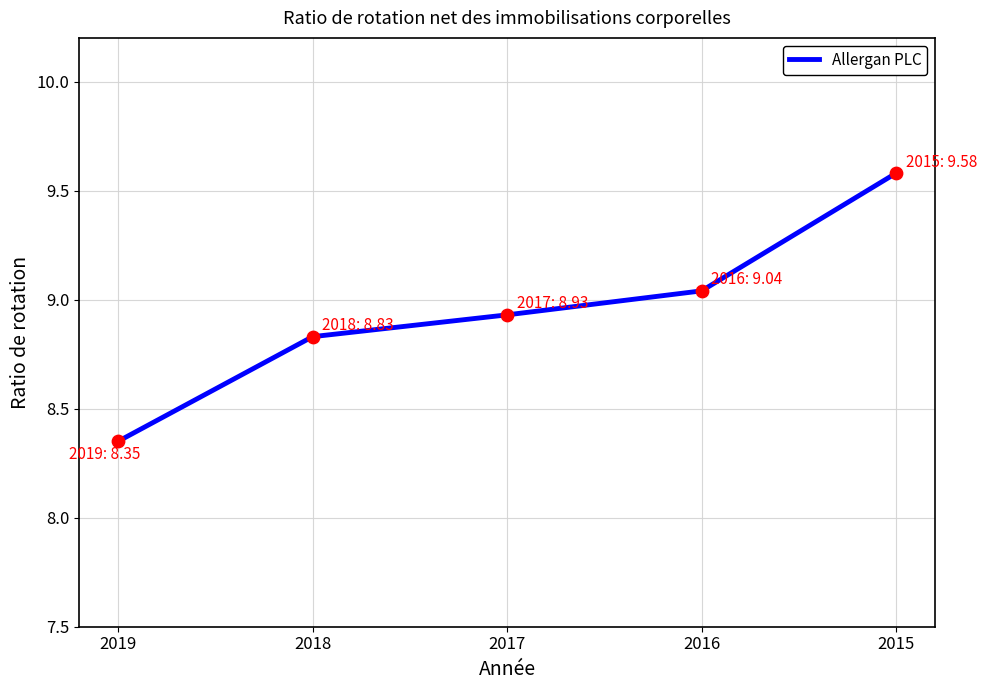

Between 2017 and 2018, which is larger?

2017